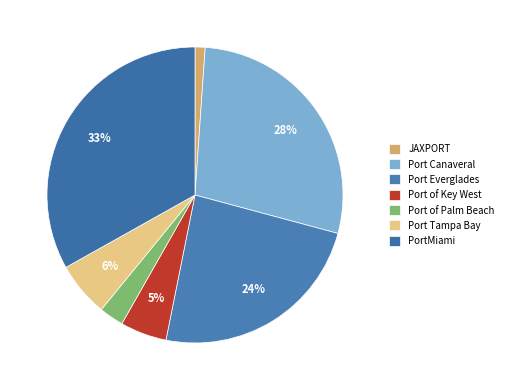

What is the largest slice in the pie chart?

PortMiami